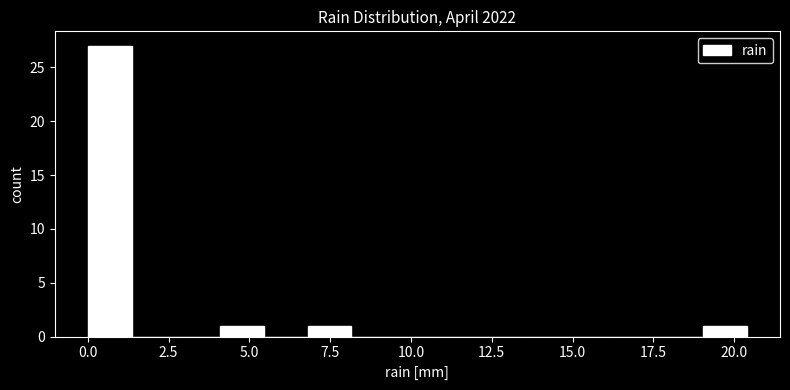

Around what value on the x-axis is the tallest bar? Give the approximate position of its centre, as read against the axis.

0.5